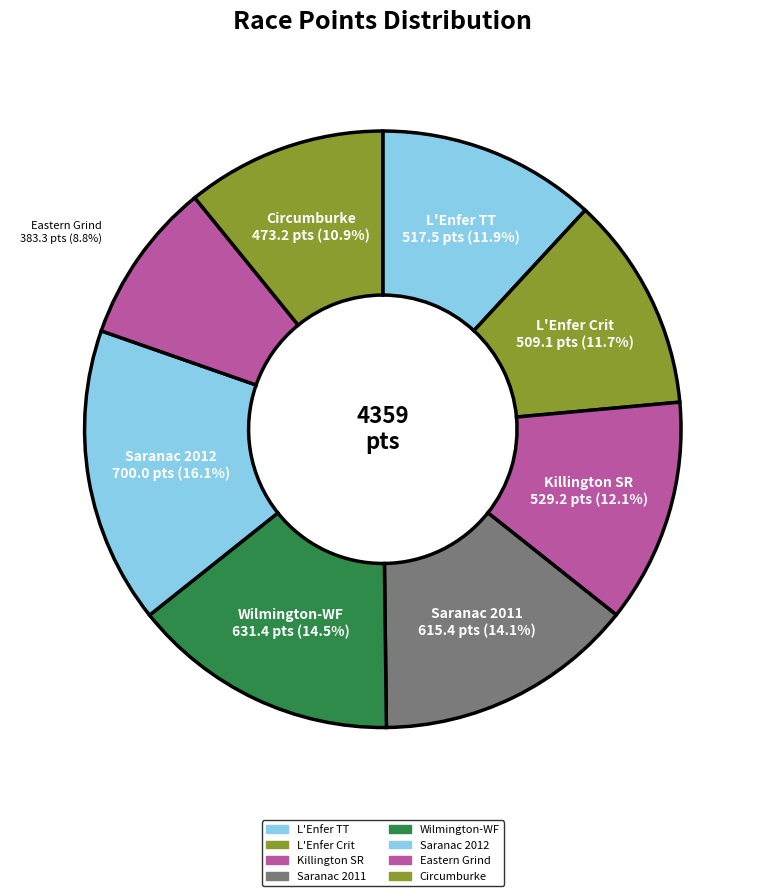

Is Saranac 2012 the majority of the pie?

No